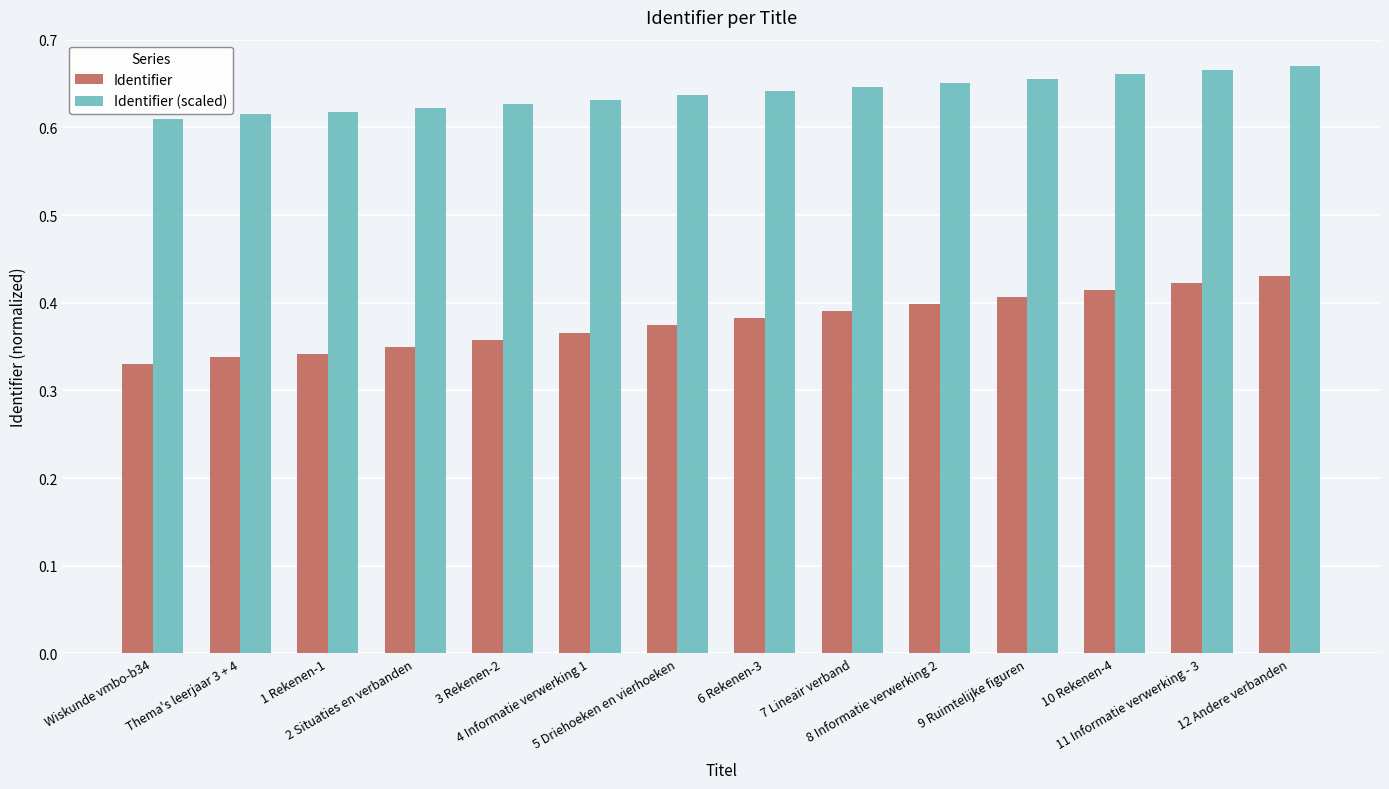

Are the bars horizontal?

No